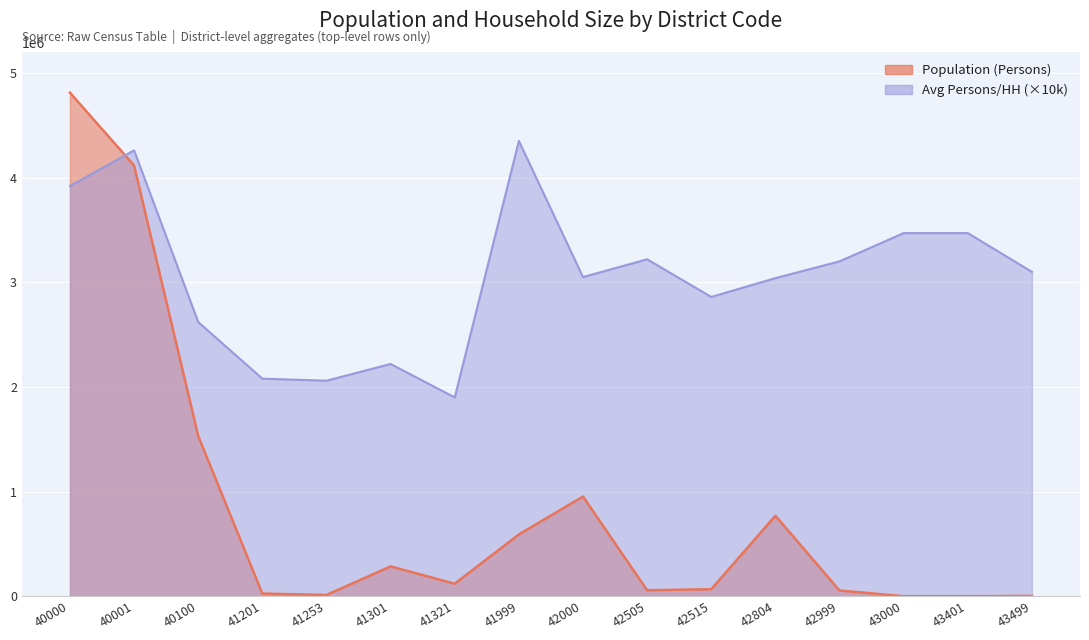

How many lines are shown in the chart?

2